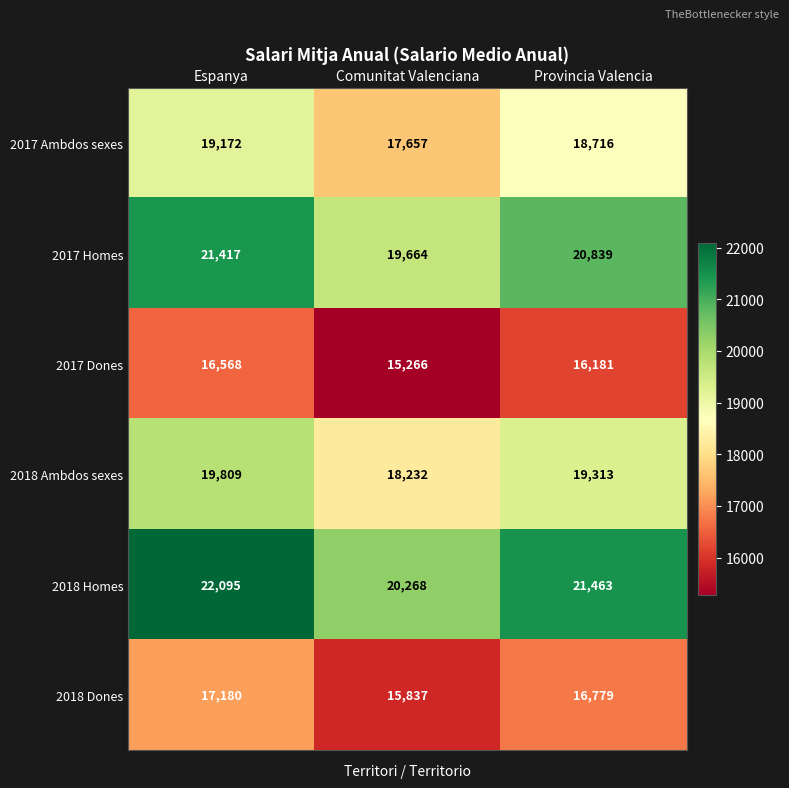

The 2018 Homes series shows 12400 at Espanya. True or false?

False